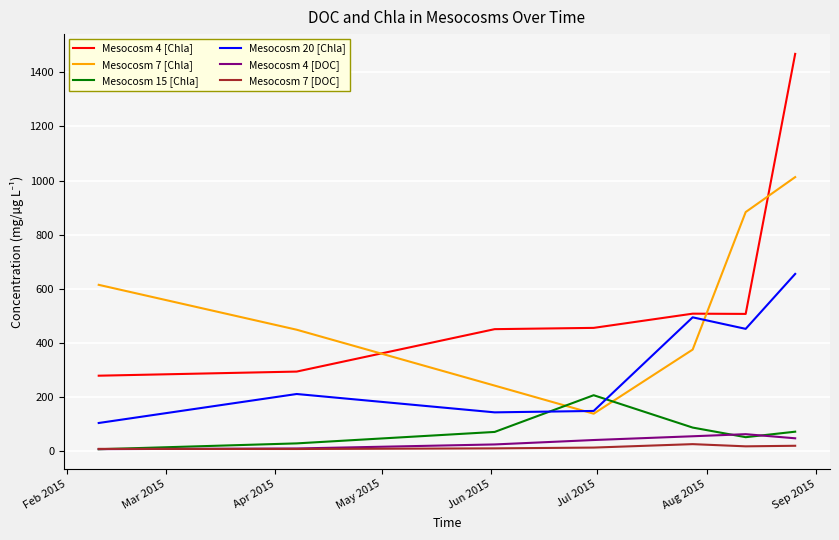

True or false: Mesocosm 4 [DOC] and Mesocosm 7 [Chla] cross at least once.

False